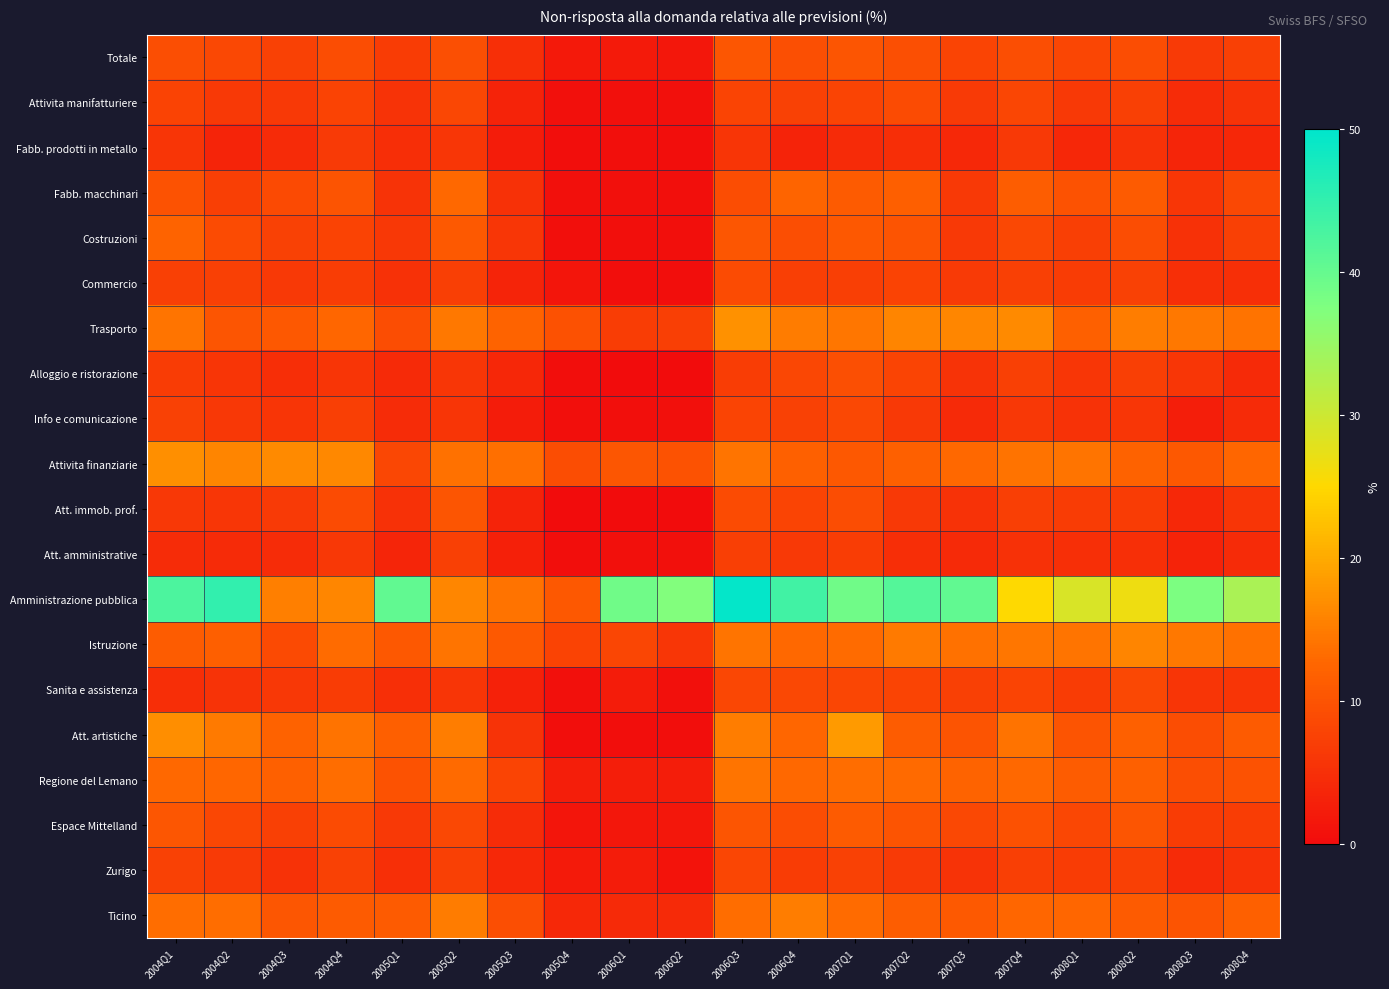

At how many categories does at least one series exceed 11?

19